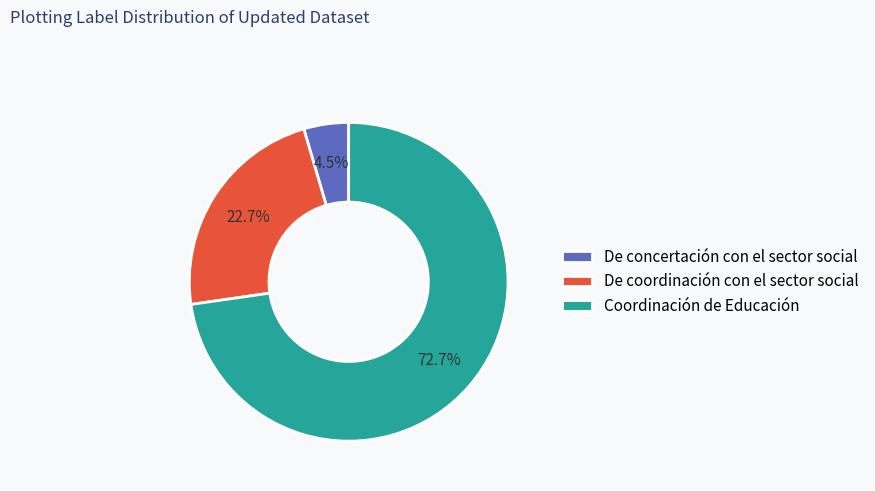

Does De concertación con el sector social account for over 50% of the chart?

No